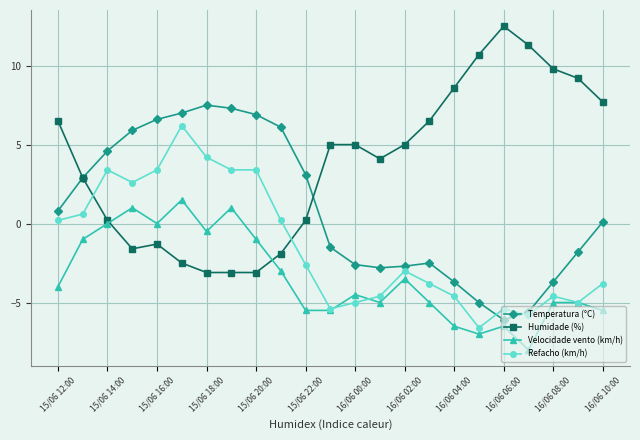

What is the value of the Humidade (%) point at the 17th from the left?

8.6